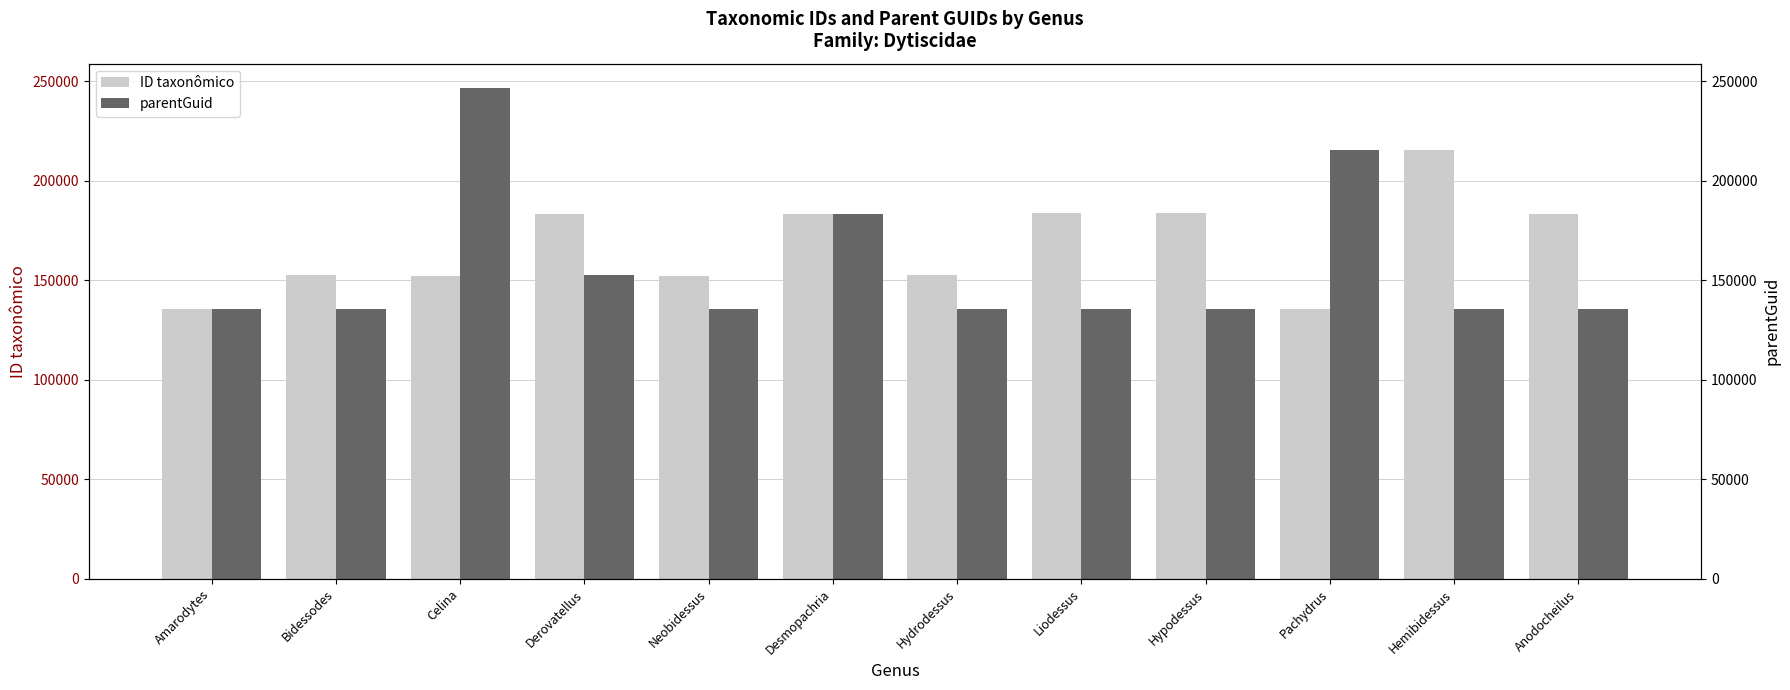

What is the average value of the ID taxonômico series?

167760